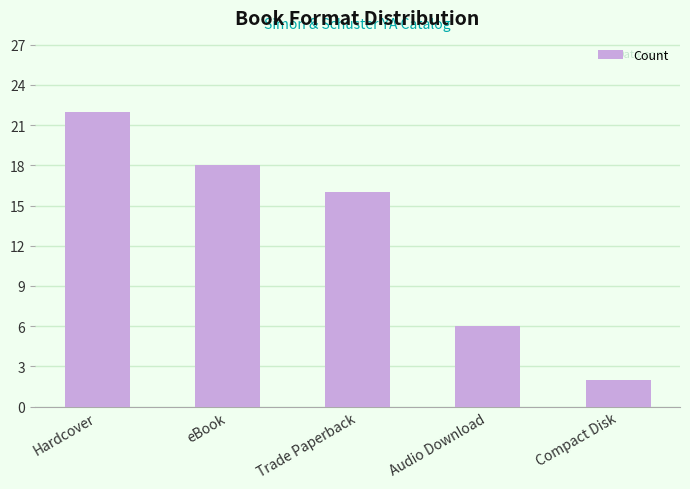

What is the label of the 2nd bar from the left?

eBook